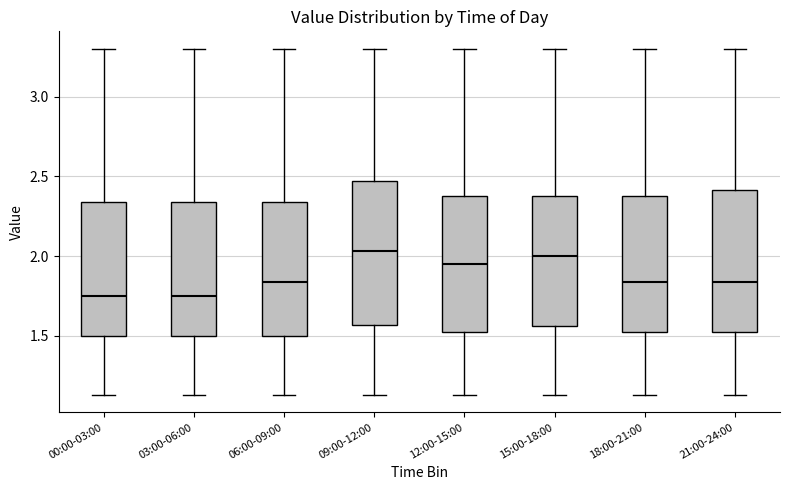

Reading left to right, transcribe this box plot: for each box, give where its median line is, the range the box spans, and where its two whiskers end, as read against the y-axis. The values are not printed on the chart, so give them approximately, as read against the axis.

00:00-03:00: median 1.75, box 1.50 to 2.35, whiskers 1.15 to 3.30
03:00-06:00: median 1.75, box 1.50 to 2.35, whiskers 1.15 to 3.30
06:00-09:00: median 1.85, box 1.50 to 2.35, whiskers 1.15 to 3.30
09:00-12:00: median 2.05, box 1.55 to 2.45, whiskers 1.15 to 3.30
12:00-15:00: median 1.95, box 1.50 to 2.40, whiskers 1.15 to 3.30
15:00-18:00: median 2.00, box 1.55 to 2.40, whiskers 1.15 to 3.30
18:00-21:00: median 1.85, box 1.50 to 2.40, whiskers 1.15 to 3.30
21:00-24:00: median 1.85, box 1.50 to 2.40, whiskers 1.15 to 3.30